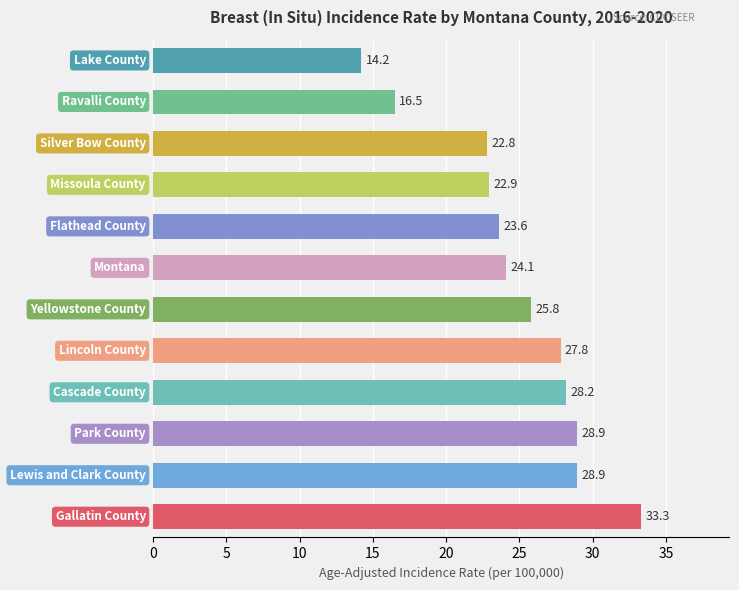

What is the greatest value displayed?

33.3